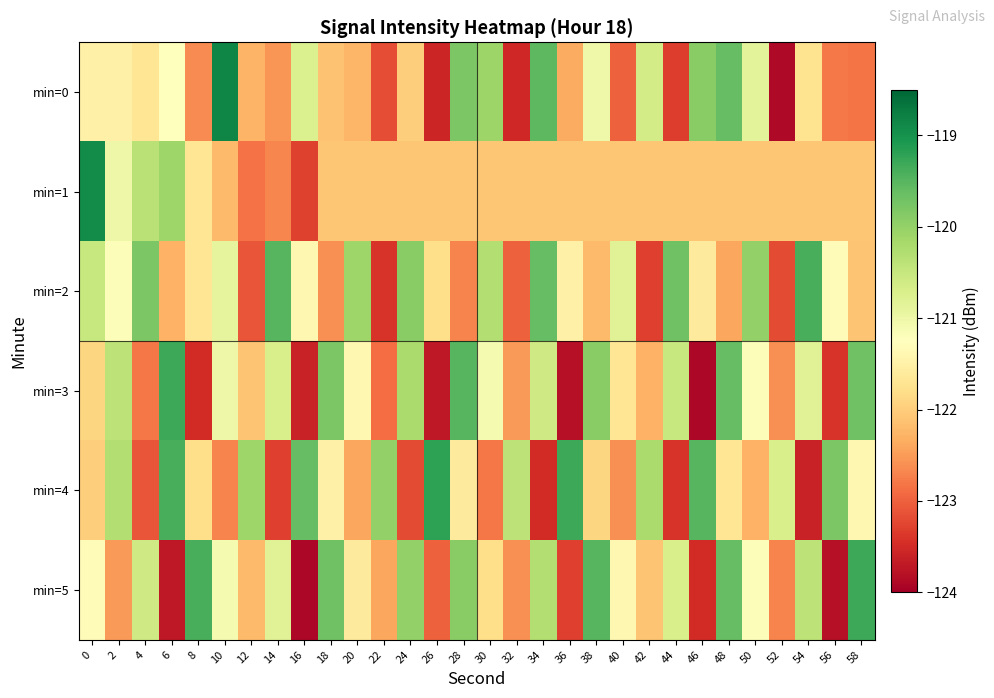

What is the spread (max minus min) of values at 40?

2.2